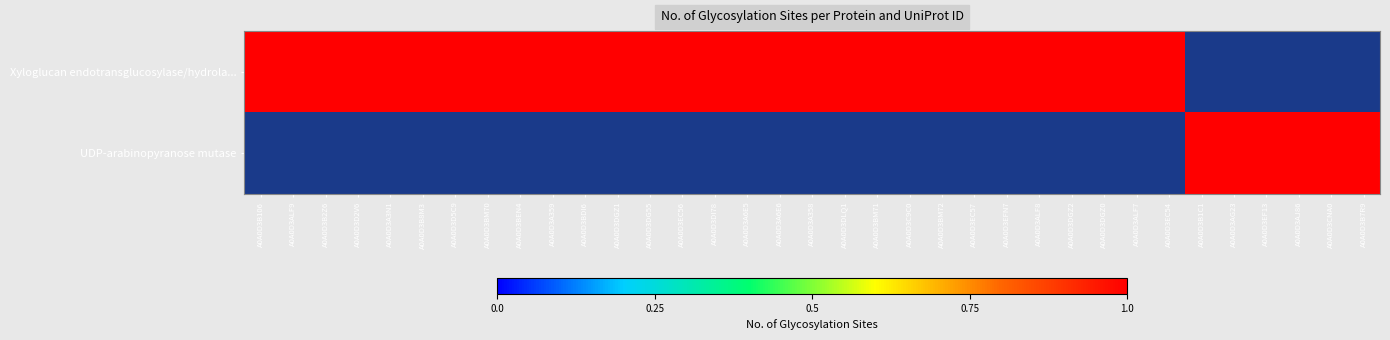

At how many categories does at least one series exceed 0?

35